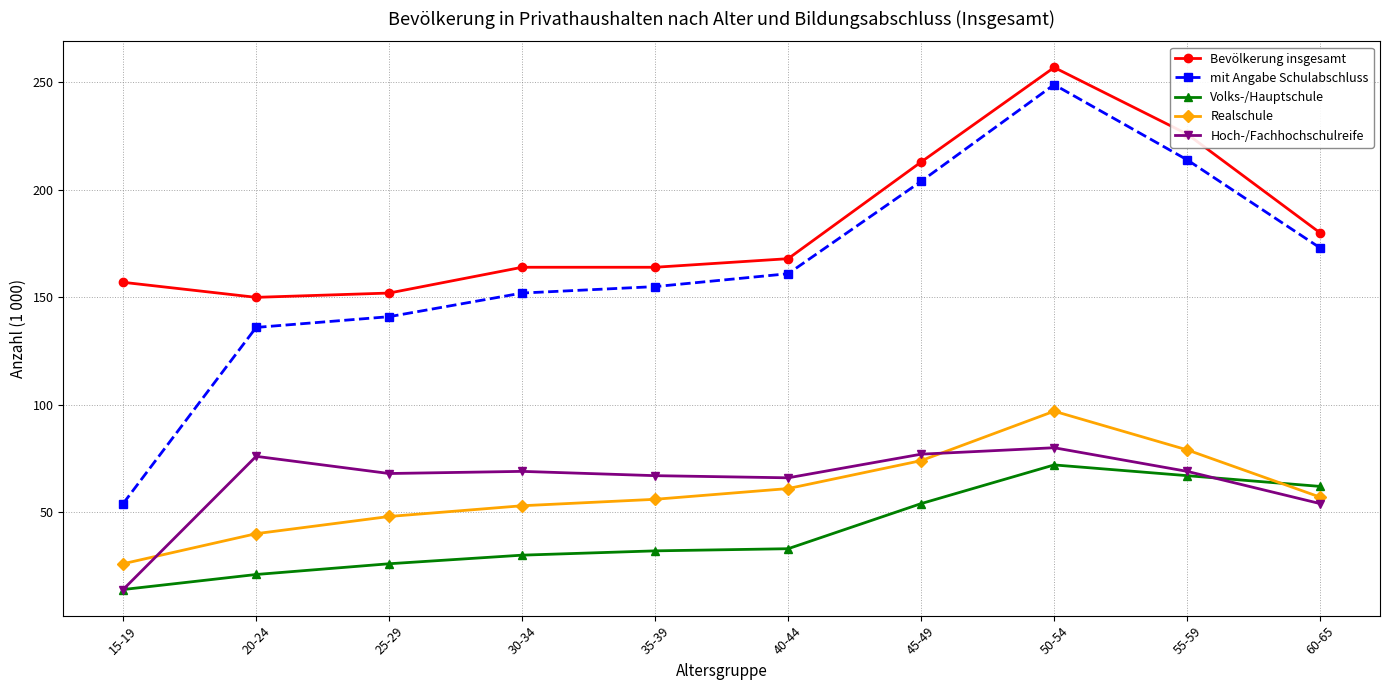

Is it true that mit Angabe Schulabschluss equals 85 at 15-19?

False